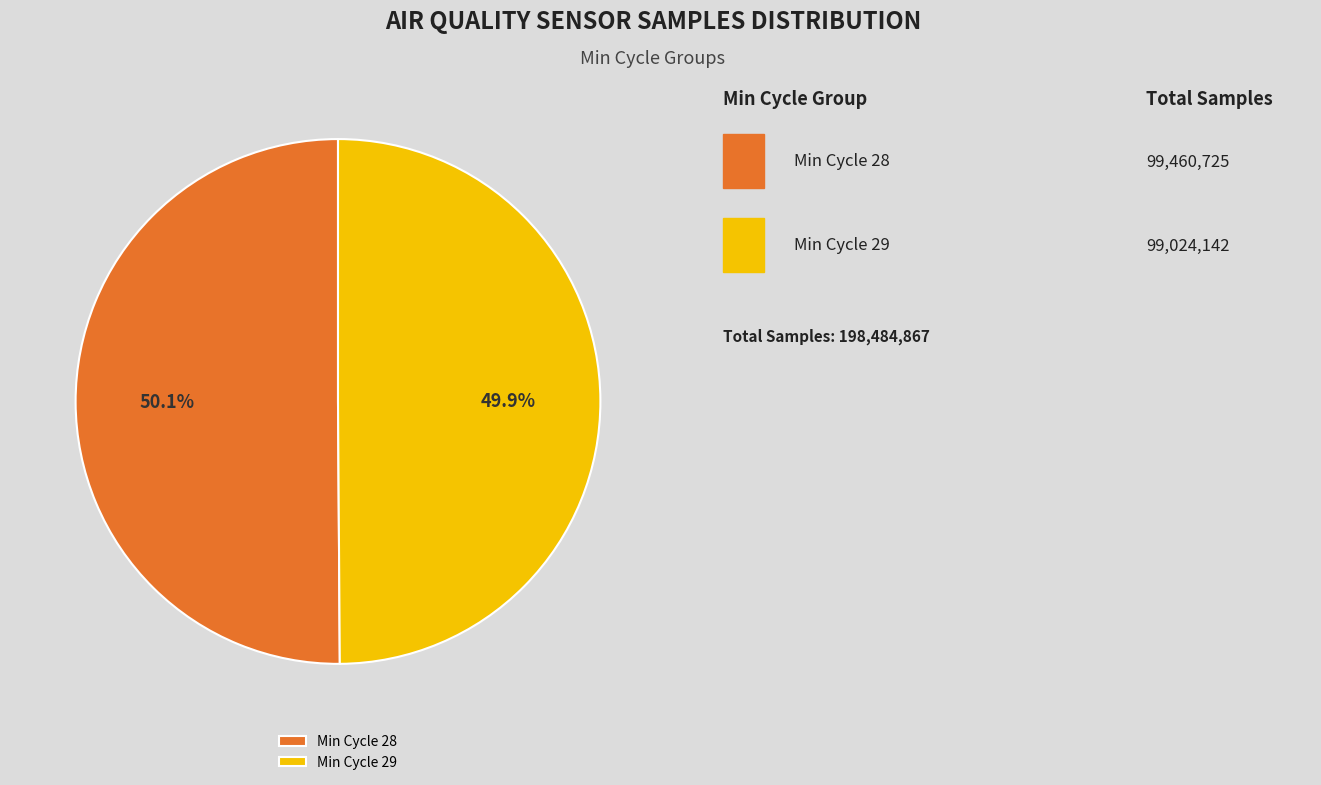

To the nearest percent, what is the average slice percentage?

50%